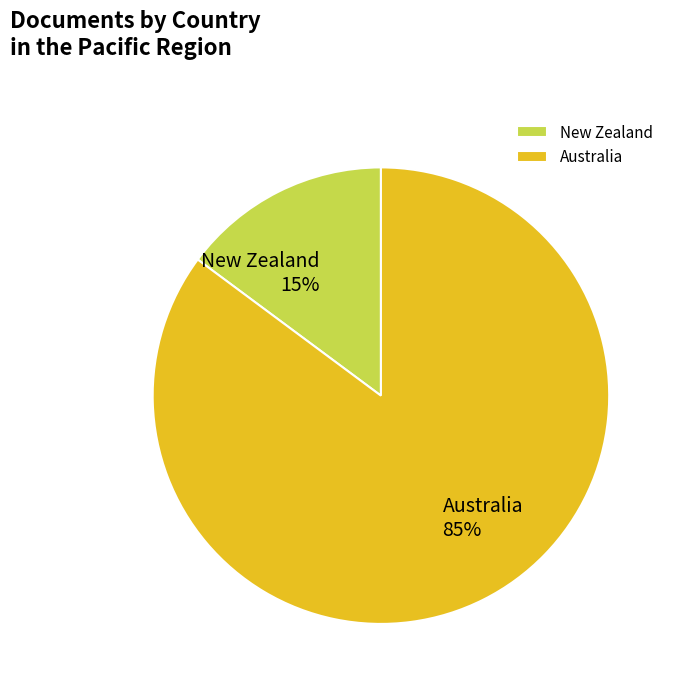

Is New Zealand the majority of the pie?

No